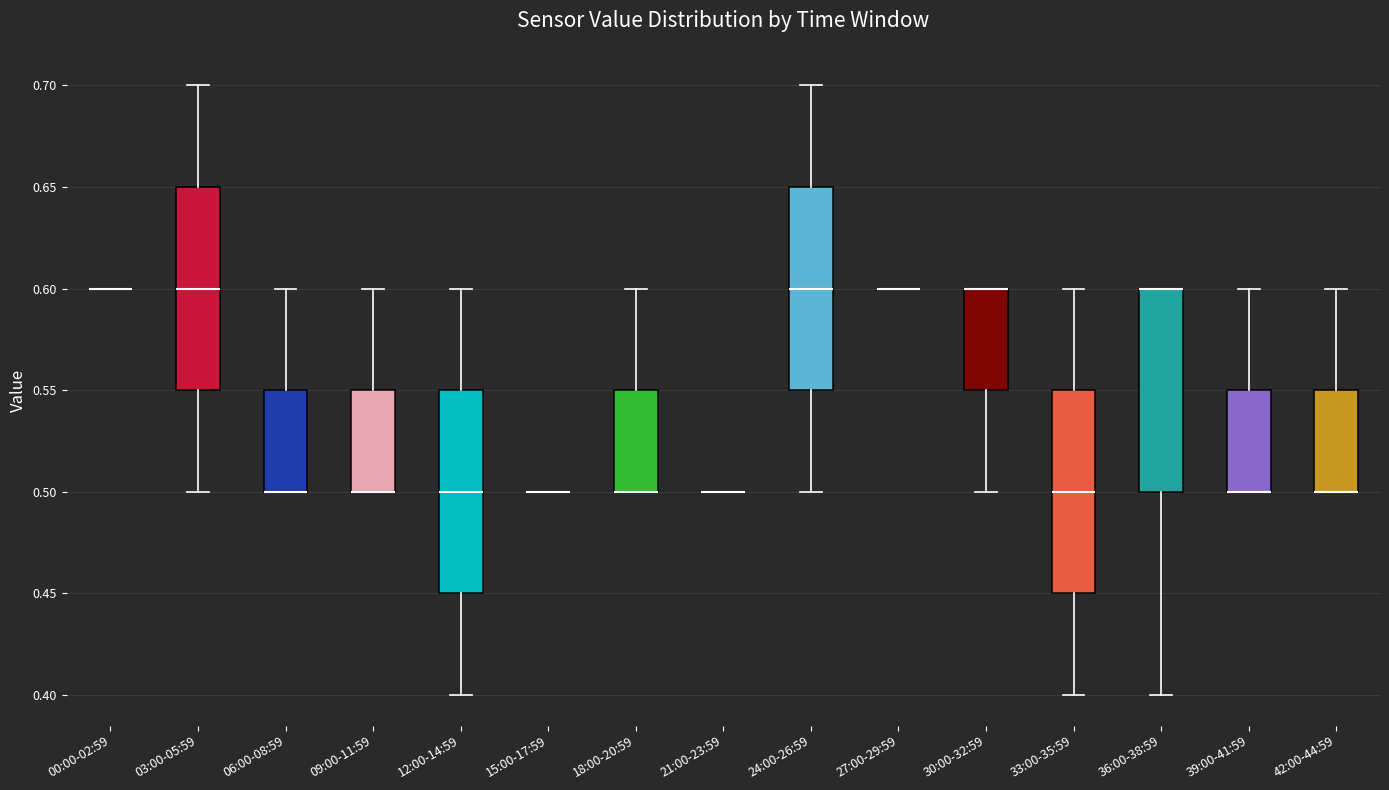

Reading left to right, transcribe this box plot: for each box, give where its median line is, the range the box spans, and where its two whiskers end, as read against the y-axis. The values are not printed on the chart, so give them approximately, as read against the axis.

00:00-02:59: box collapsed to a line at 0.60, whiskers 0.60 to 0.60
03:00-05:59: median 0.60, box 0.55 to 0.65, whiskers 0.50 to 0.70
06:00-08:59: median 0.50 (drawn on the box's lower edge), box 0.50 to 0.55, whiskers 0.50 to 0.60
09:00-11:59: median 0.50 (drawn on the box's lower edge), box 0.50 to 0.55, whiskers 0.50 to 0.60
12:00-14:59: median 0.50, box 0.45 to 0.55, whiskers 0.40 to 0.60
15:00-17:59: box collapsed to a line at 0.50, whiskers 0.50 to 0.50
18:00-20:59: median 0.50 (drawn on the box's lower edge), box 0.50 to 0.55, whiskers 0.50 to 0.60
21:00-23:59: box collapsed to a line at 0.50, whiskers 0.50 to 0.50
24:00-26:59: median 0.60, box 0.55 to 0.65, whiskers 0.50 to 0.70
27:00-29:59: box collapsed to a line at 0.60, whiskers 0.60 to 0.60
30:00-32:59: median 0.60 (drawn on the box's upper edge), box 0.55 to 0.60, whiskers 0.50 to 0.60
33:00-35:59: median 0.50, box 0.45 to 0.55, whiskers 0.40 to 0.60
36:00-38:59: median 0.60 (drawn on the box's upper edge), box 0.50 to 0.60, whiskers 0.40 to 0.60
39:00-41:59: median 0.50 (drawn on the box's lower edge), box 0.50 to 0.55, whiskers 0.50 to 0.60
42:00-44:59: median 0.50 (drawn on the box's lower edge), box 0.50 to 0.55, whiskers 0.50 to 0.60